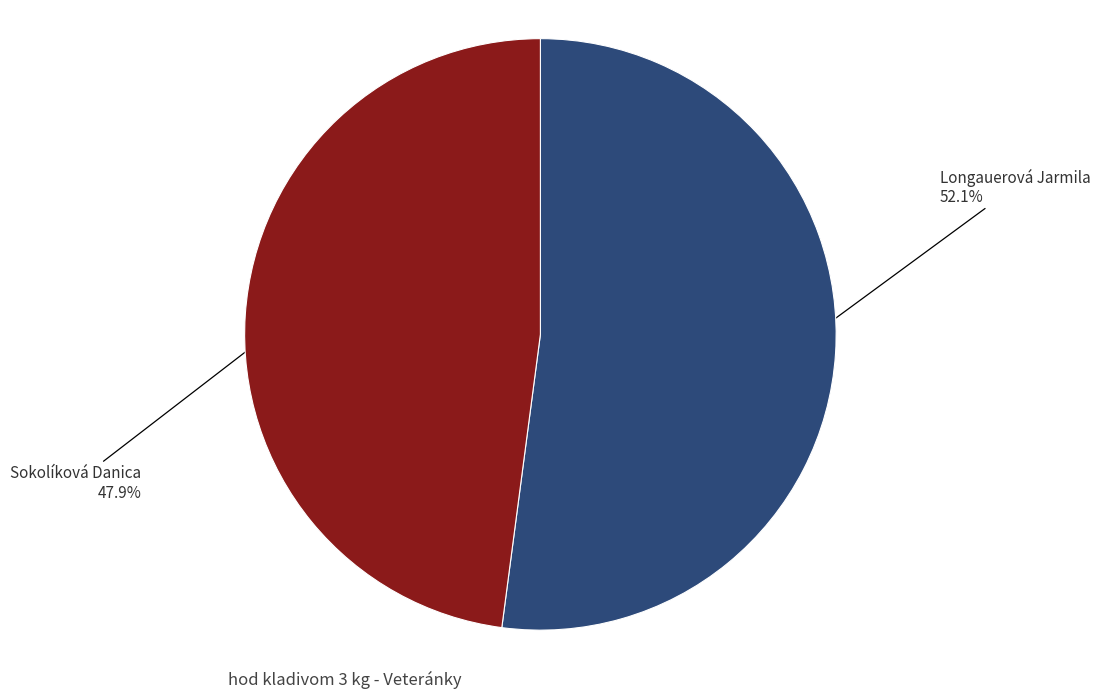

Is there any slice that represents more than half of the pie?

Yes